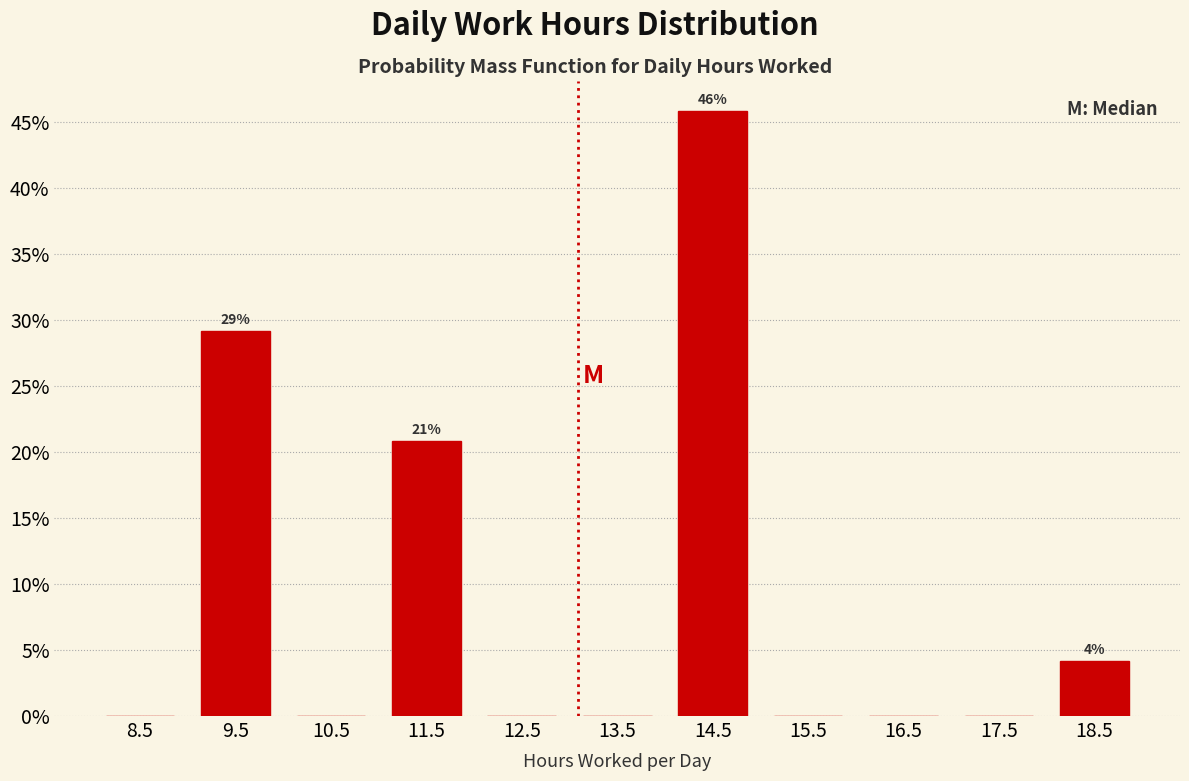

Which range on the x-axis has the tallest bar?

14 to 15